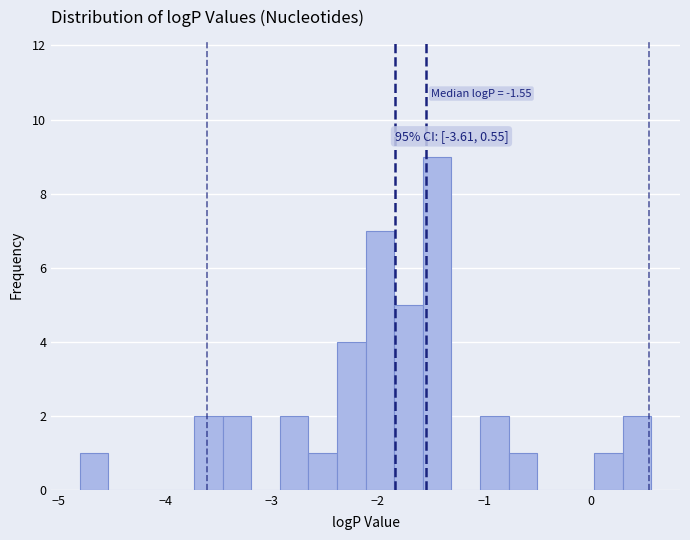

Read against the x-axis, roughly where is the centre of the tallest bar?

-1.4